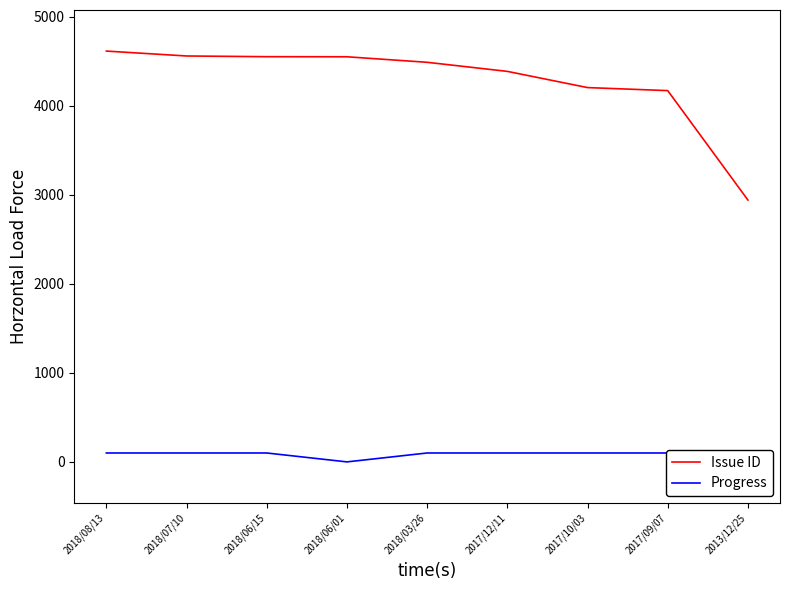

True or false: Issue ID and Progress cross at least once.

False